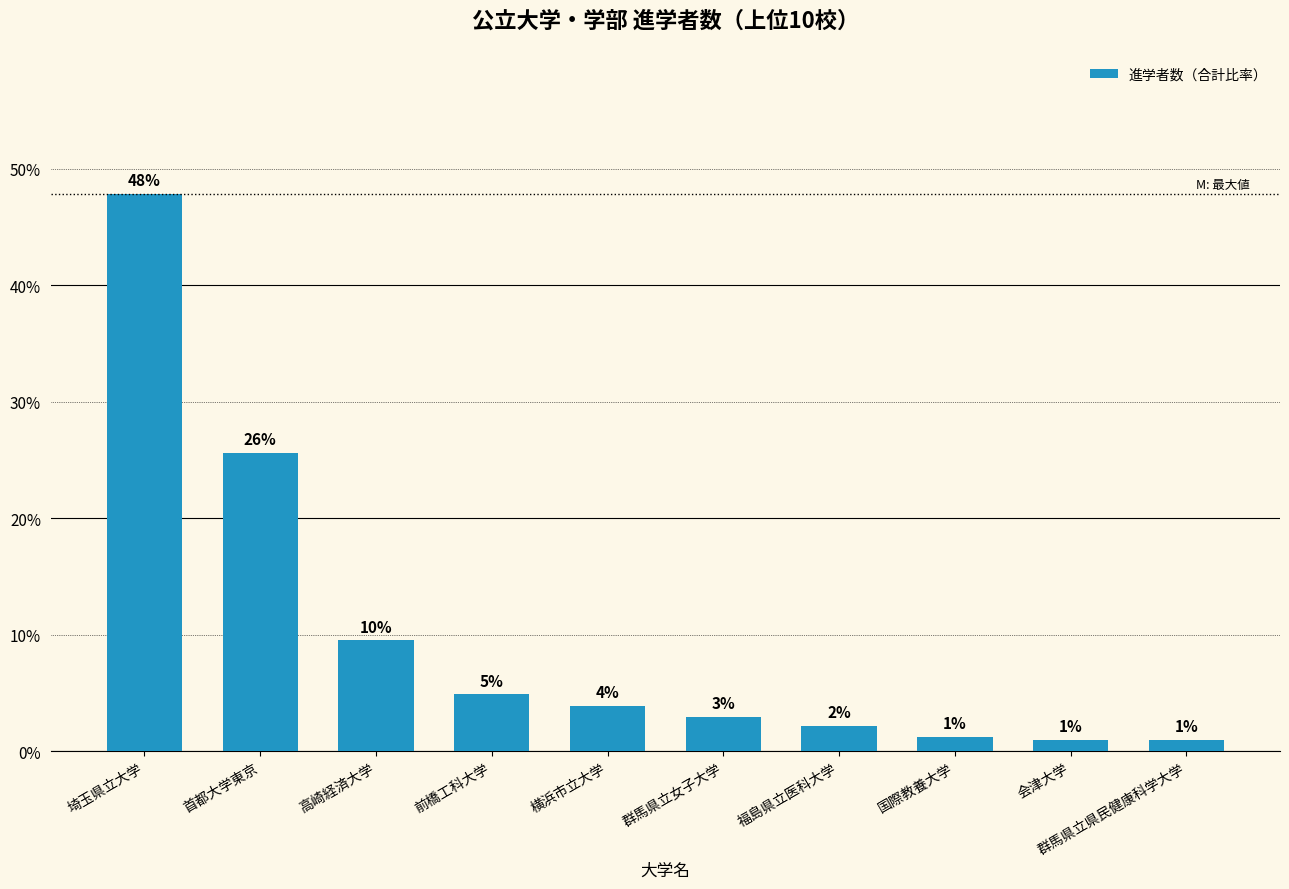

How many bars are there in total?

10